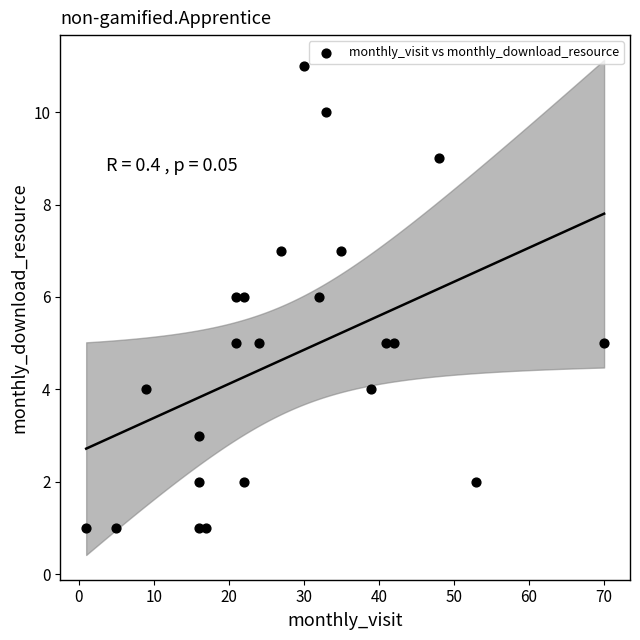

What is the range of Y values (max minus min)?

10